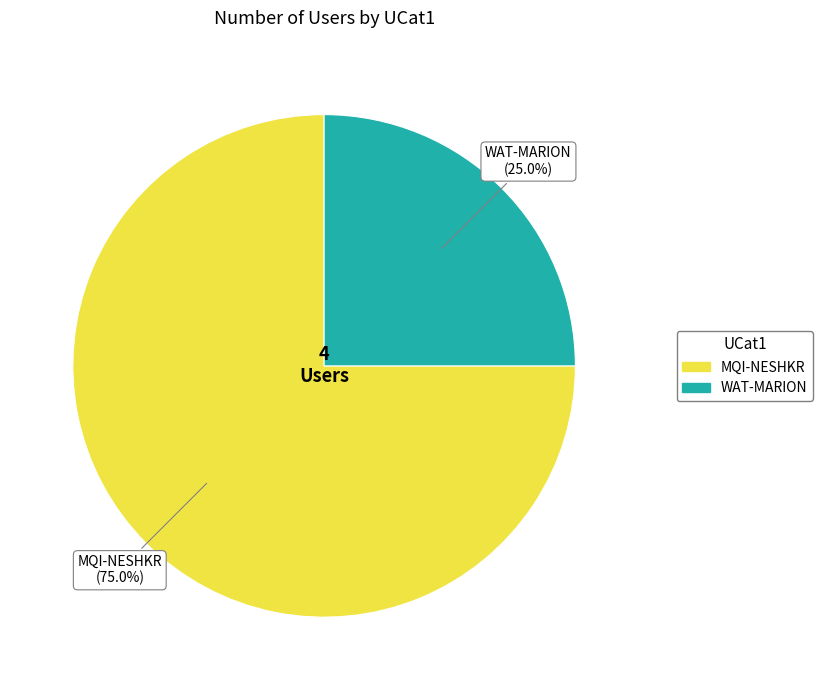

Which category accounts for the majority?

MQI-NESHKR